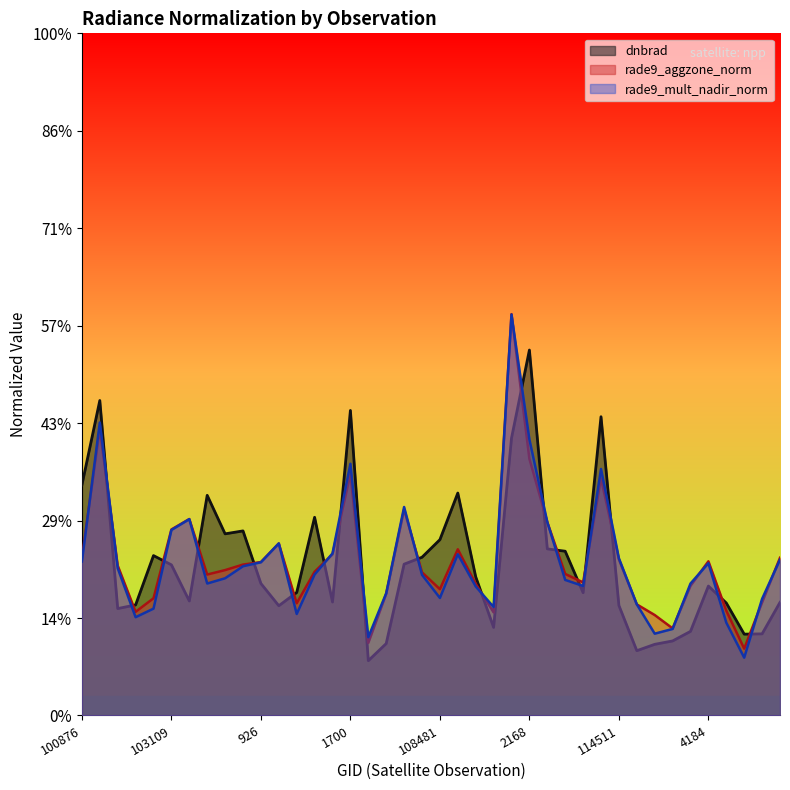

Reading right to left, extract all data points from this chart.

dnbrad: 122448=0.5	4319=0.3	121757=0.3	4229=0.5	4184=0.5	121406=0.3	115581=0.3	115329=0.3	3257=0.3	114511=0.5	114275=1.2	110583=0.5	110398=0.7	109705=0.7	2168=1.5	109170=1.1	108828=0.4	1961=0.6	108645=0.9	108481=0.7	108468=0.6	1880=0.6	1835=0.3	107945=0.2	1700=1.3	104422=0.5	104186=0.8	1070=0.5	103946=0.5	926=0.5	103592=0.8	103583=0.7	103474=0.9	103227=0.5	103109=0.6	647=0.7	102861=0.5	102741=0.4	101003=1.3	100876=0.9
rade9_aggzone_norm: 122448=0.6	4319=0.5	121757=0.3	4229=0.4	4184=0.6	121406=0.5	115581=0.4	115329=0.4	3257=0.5	114511=0.6	114275=1.0	110583=0.5	110398=0.6	109705=0.8	2168=1.1	109170=1.6	108828=0.4	1961=0.5	108645=0.7	108481=0.5	108468=0.6	1880=0.8	1835=0.5	107945=0.3	1700=1.0	104422=0.7	104186=0.6	1070=0.5	103946=0.7	926=0.6	103592=0.6	103583=0.6	103474=0.6	103227=0.8	103109=0.8	647=0.5	102861=0.4	102741=0.6	101003=1.2	100876=0.6
rade9_mult_nadir_norm: 122448=0.6	4319=0.5	121757=0.2	4229=0.4	4184=0.6	121406=0.5	115581=0.4	115329=0.3	3257=0.5	114511=0.6	114275=1.0	110583=0.5	110398=0.6	109705=0.8	2168=1.1	109170=1.6	108828=0.4	1961=0.5	108645=0.7	108481=0.5	108468=0.6	1880=0.9	1835=0.5	107945=0.3	1700=1.0	104422=0.7	104186=0.6	1070=0.4	103946=0.7	926=0.6	103592=0.6	103583=0.6	103474=0.5	103227=0.8	103109=0.8	647=0.4	102861=0.4	102741=0.6	101003=1.2	100876=0.6